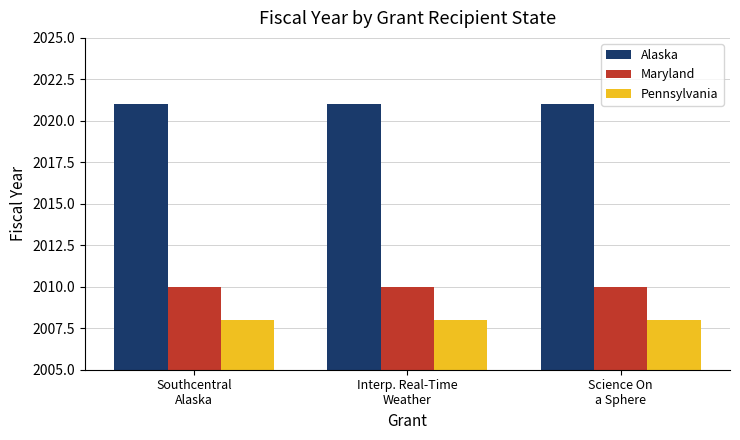

Reading right to left, list all the values displayed in this chart.

Alaska: 2021	2021	2021
Maryland: 2010	2010	2010
Pennsylvania: 2008	2008	2008